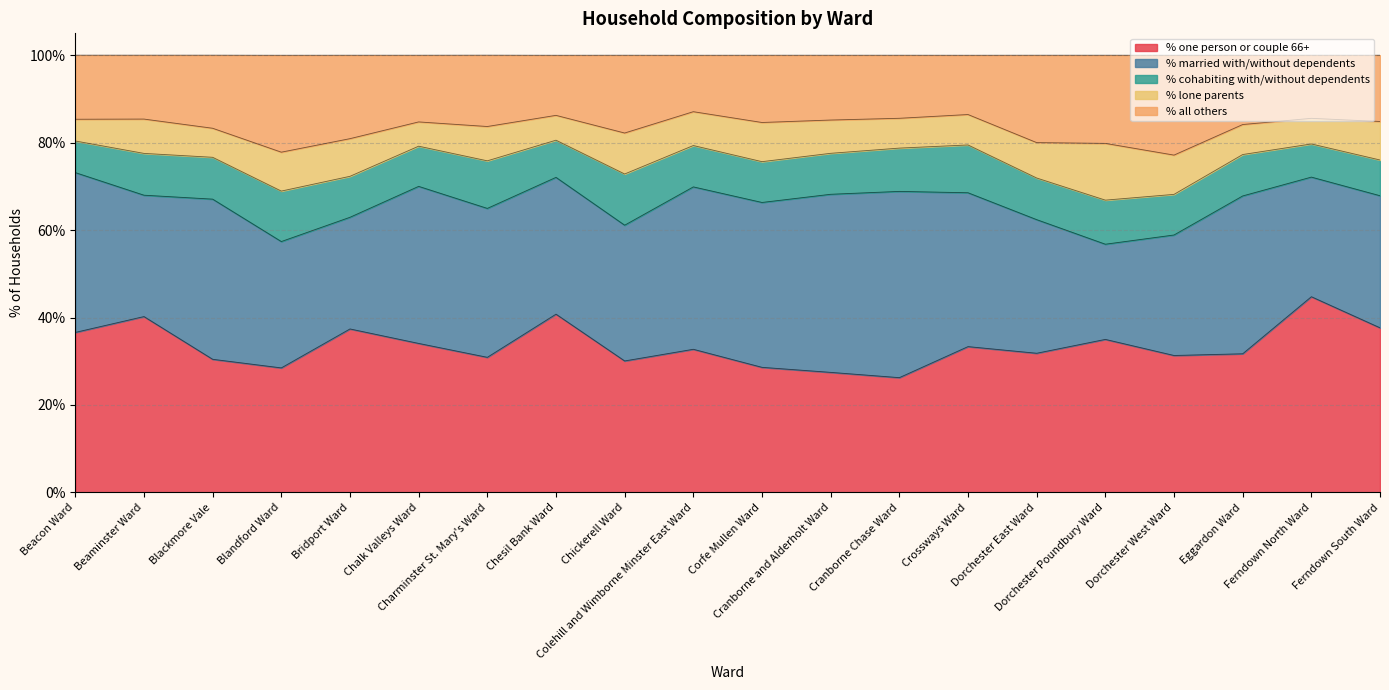

What are all the series names shown in the legend?

% one person or couple 66+, % married with/without dependents, % cohabiting with/without dependents, % lone parents, % all others